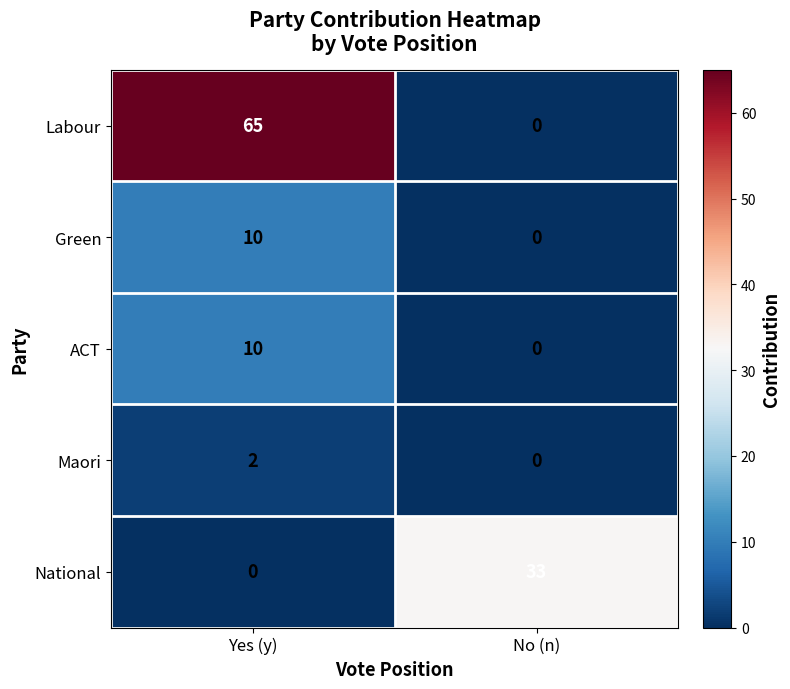

How many data points does each series have?

2